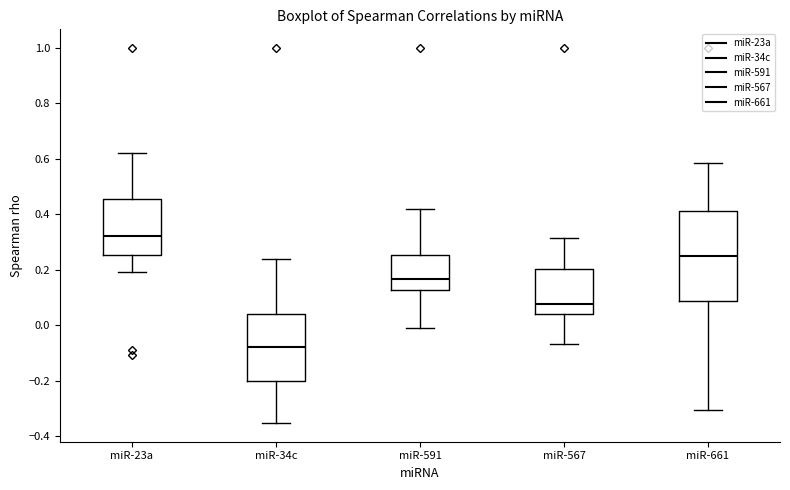

Where does the median line of the box for miR-34c sit on the y-axis? The values are not printed on the chart, so give them approximately, as read against the axis.

-0.08